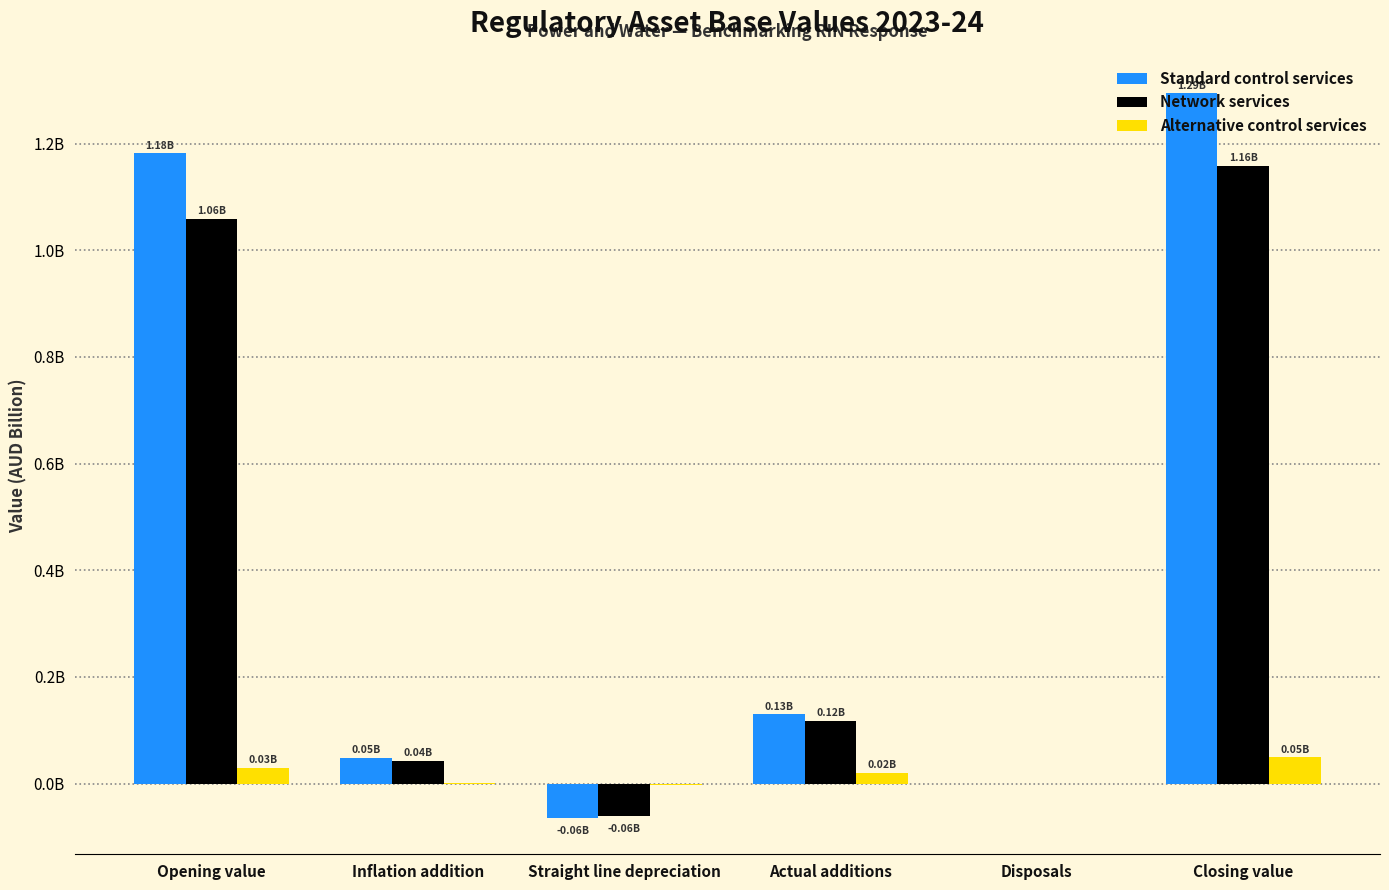

What is the minimum value shown in the chart?

-0.1